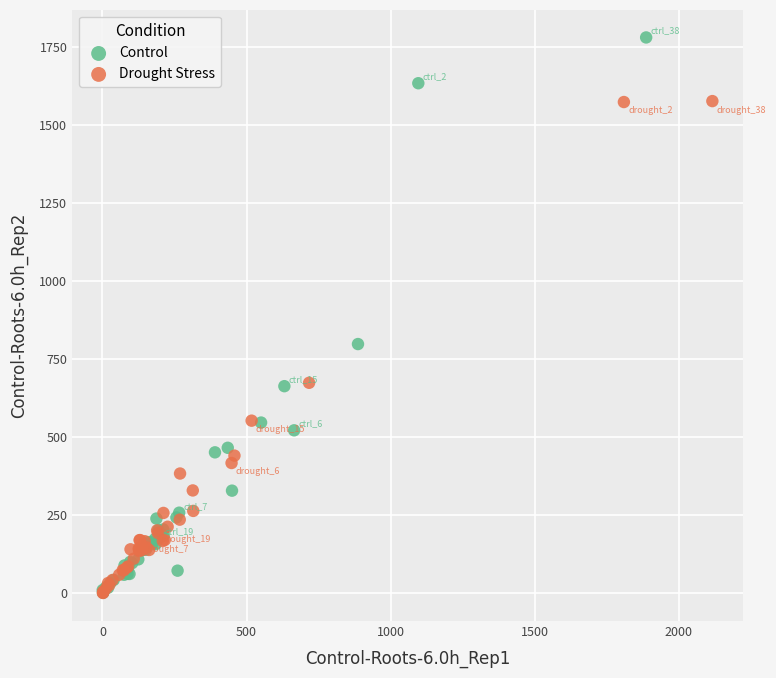

Which series has the widest spread of Y values?

Control